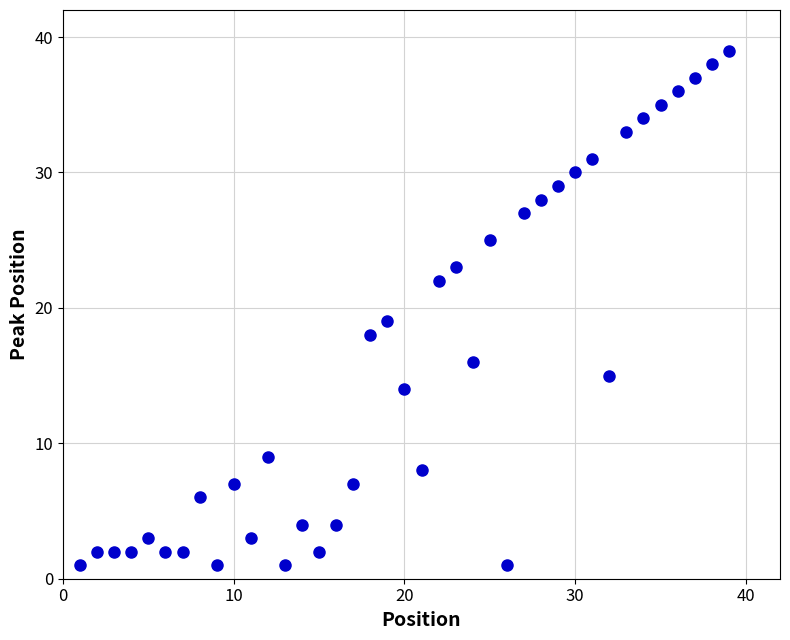

What is the range of Y values (max minus min)?

38